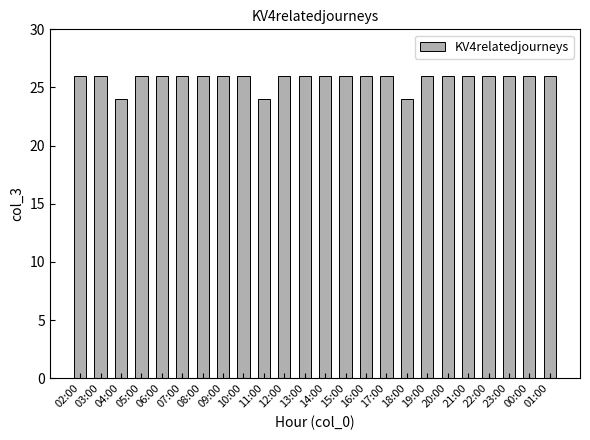

Approximately how many times larger is the value at 19:00 compared to 16:00?

1.0